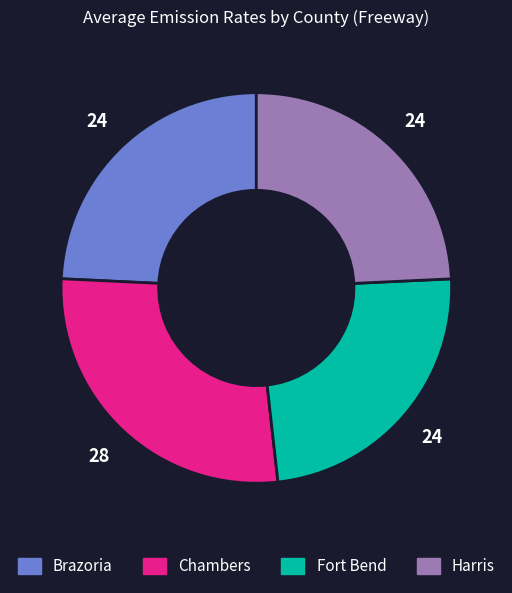

Does Fort Bend account for over 50% of the chart?

No